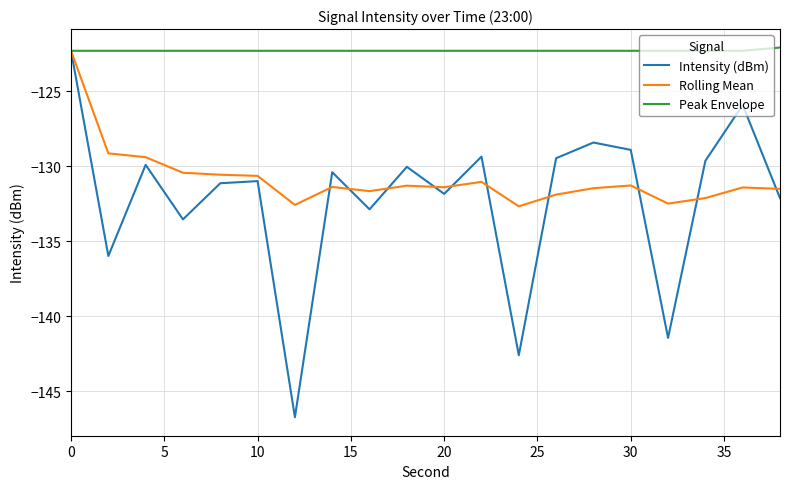

What is the lowest value of the Rolling Mean series?

-132.7